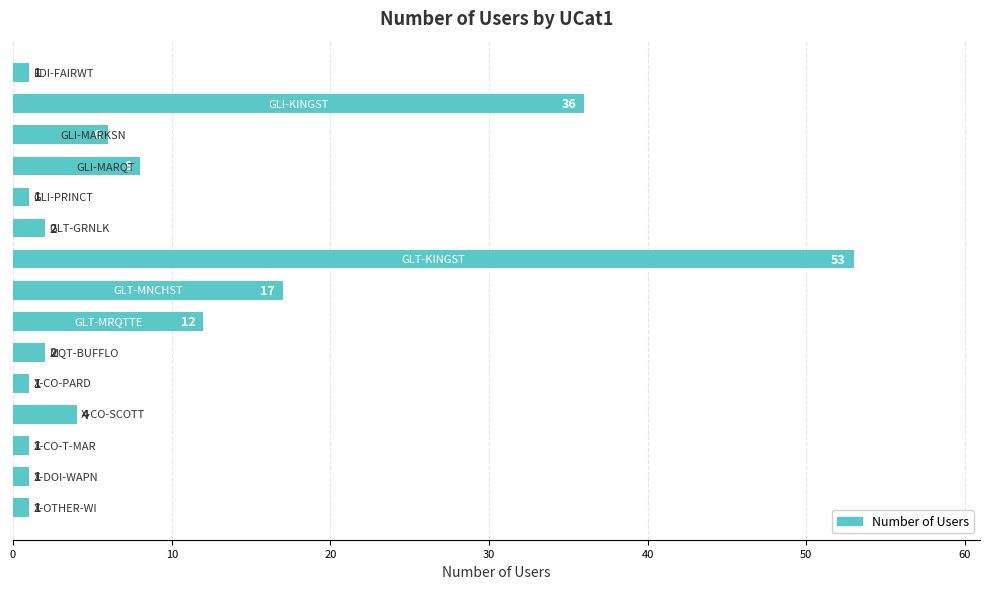

What is the difference between the second highest and minimum values?

35